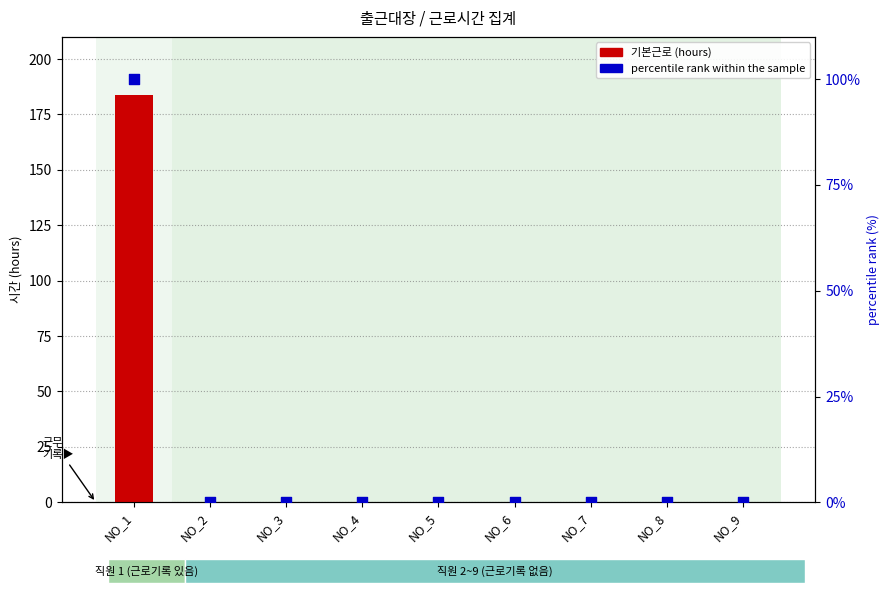

Which series has the largest Y range (max minus min)?

기본근로